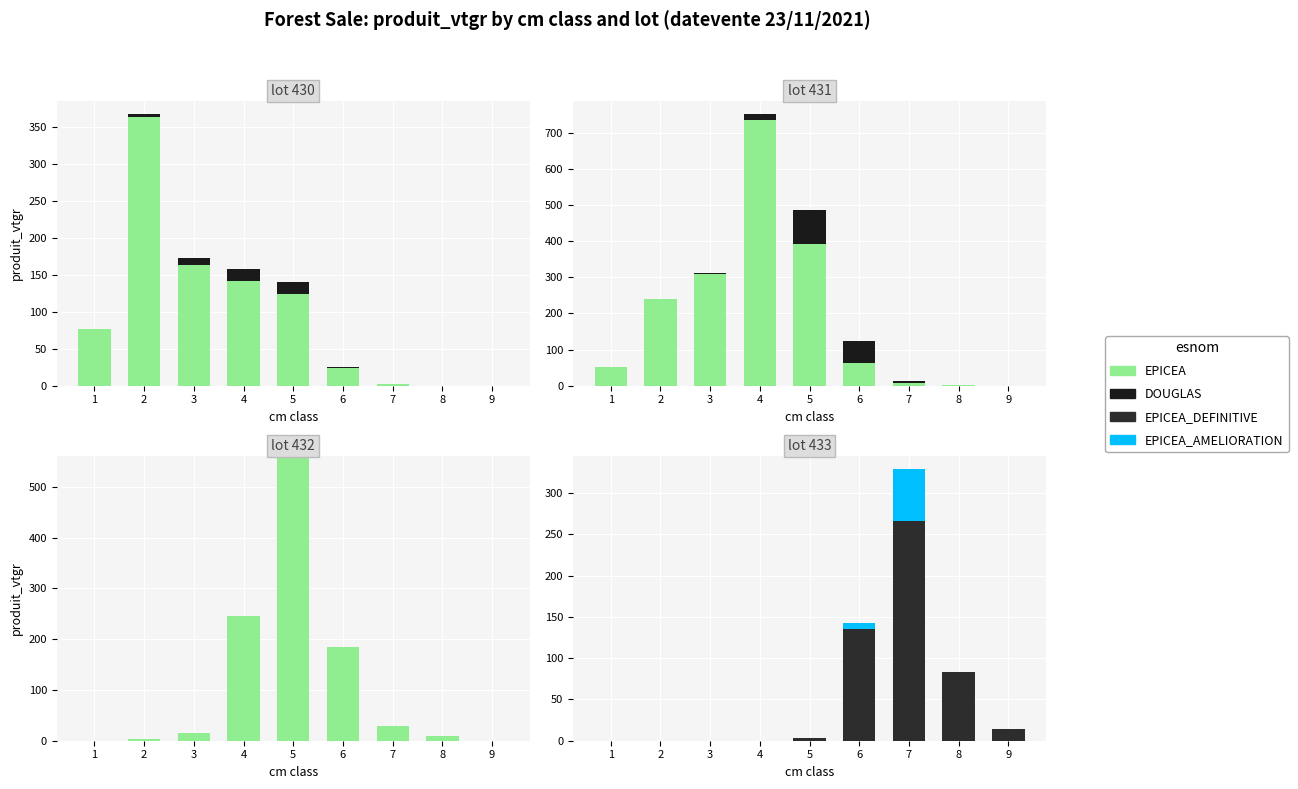

At which category does the chart reach its peak across all series?

5